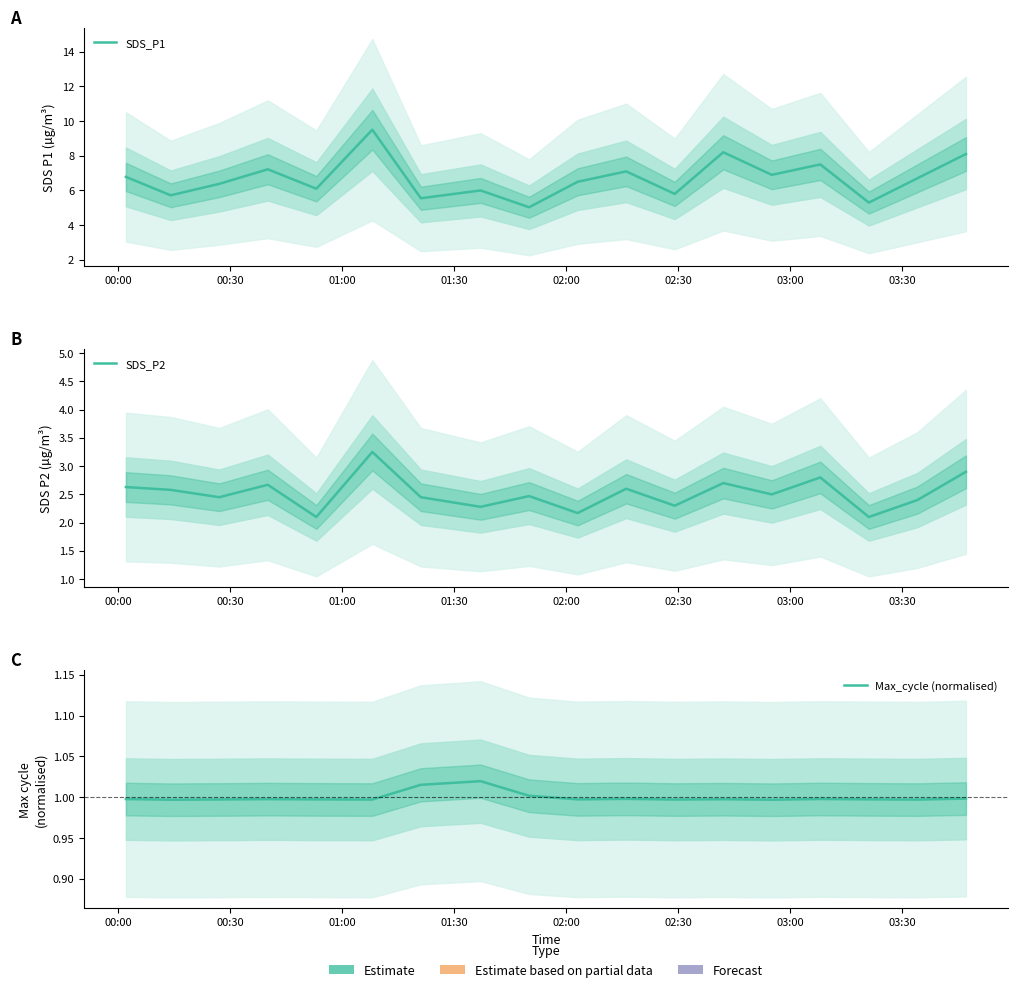

Where does the SDS_P1 series first go above 6?

00:00